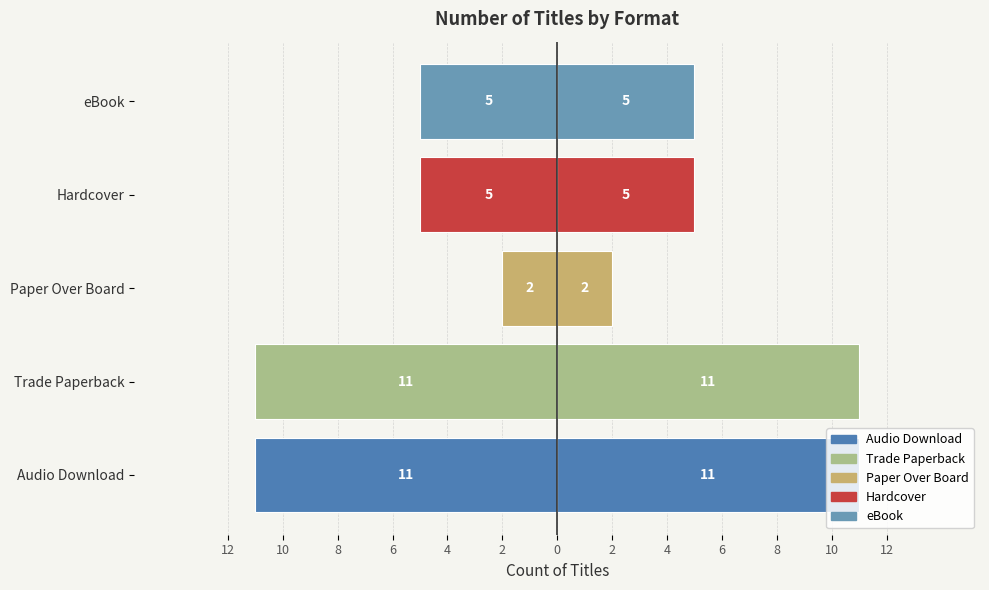

What is the difference between the maximum and minimum values in the Count series?

9